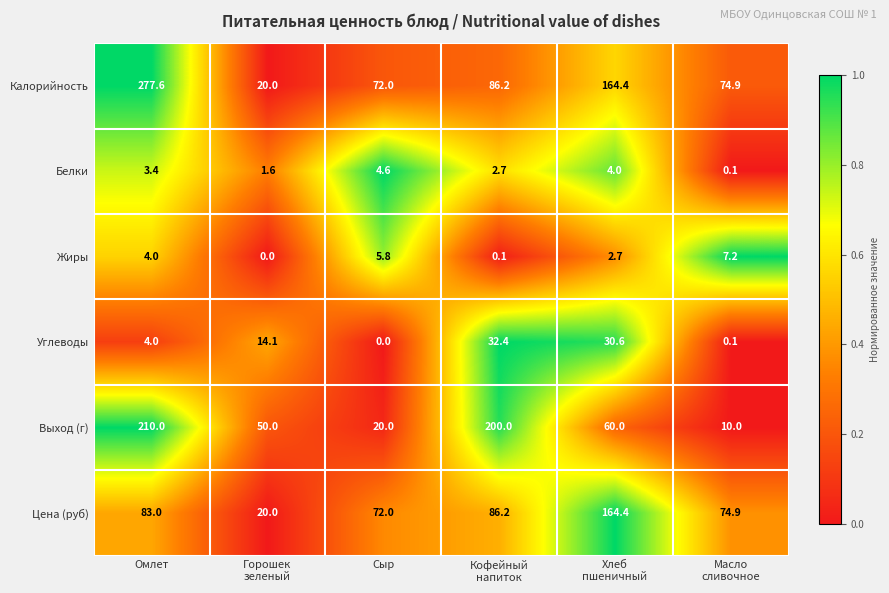

The value of Калорийность at Омлет is 277.6. True or false?

True